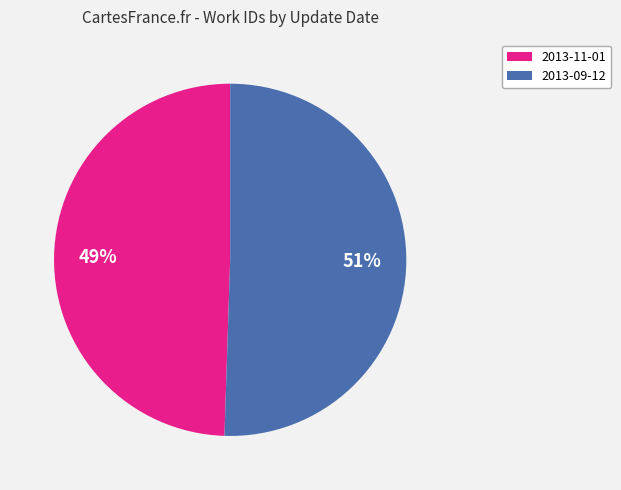

True or false: 2013-11-01 accounts for 49% of the total.

True